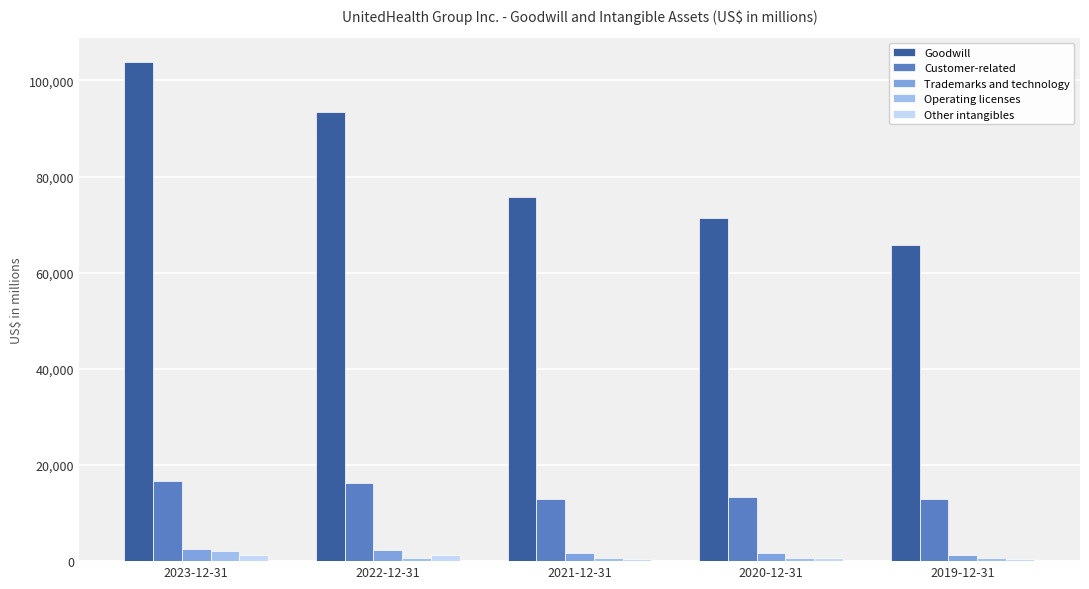

What is the sum of the Other intangibles values at 2022-12-31 and 2023-12-31?

2389